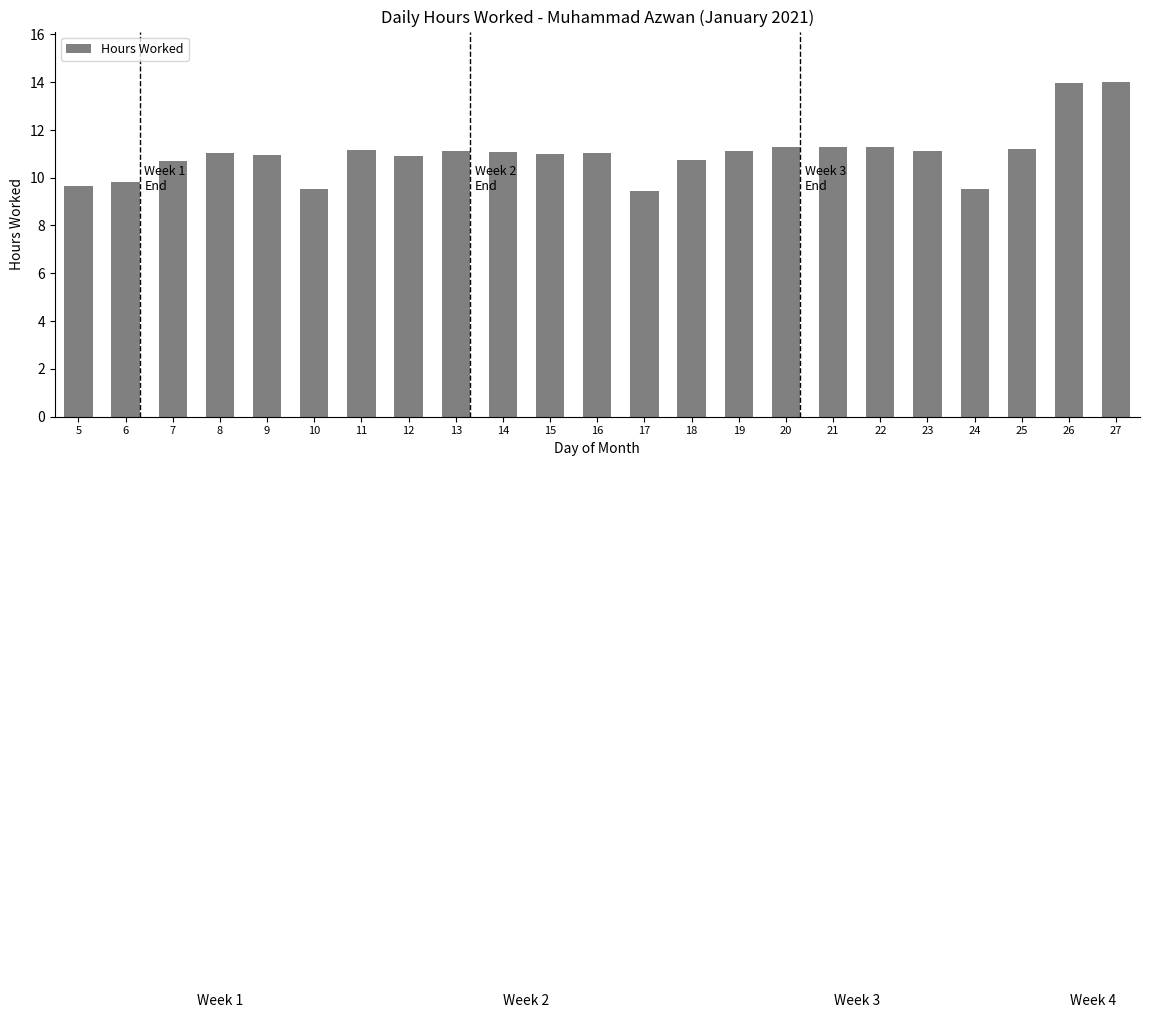

How many bars are there in total?

23